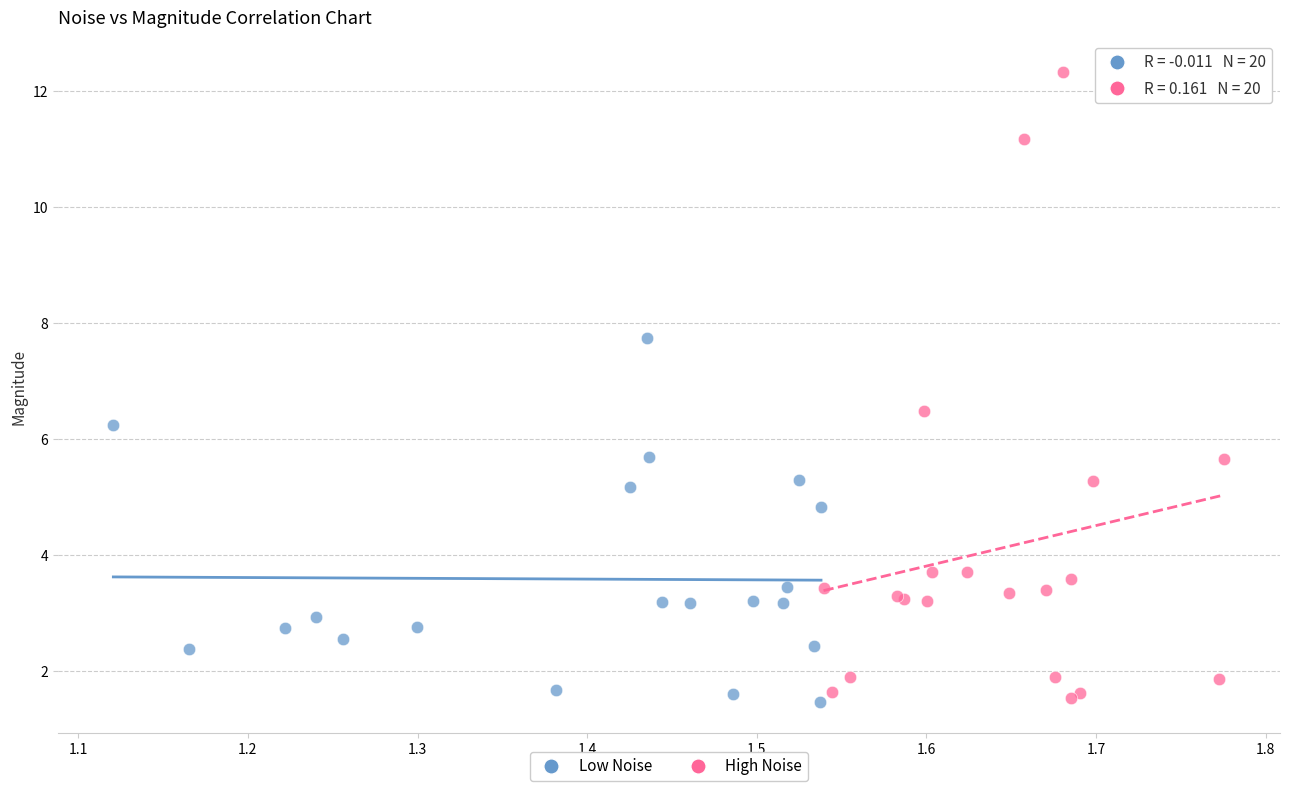

Which series has the largest Y range (max minus min)?

High Noise